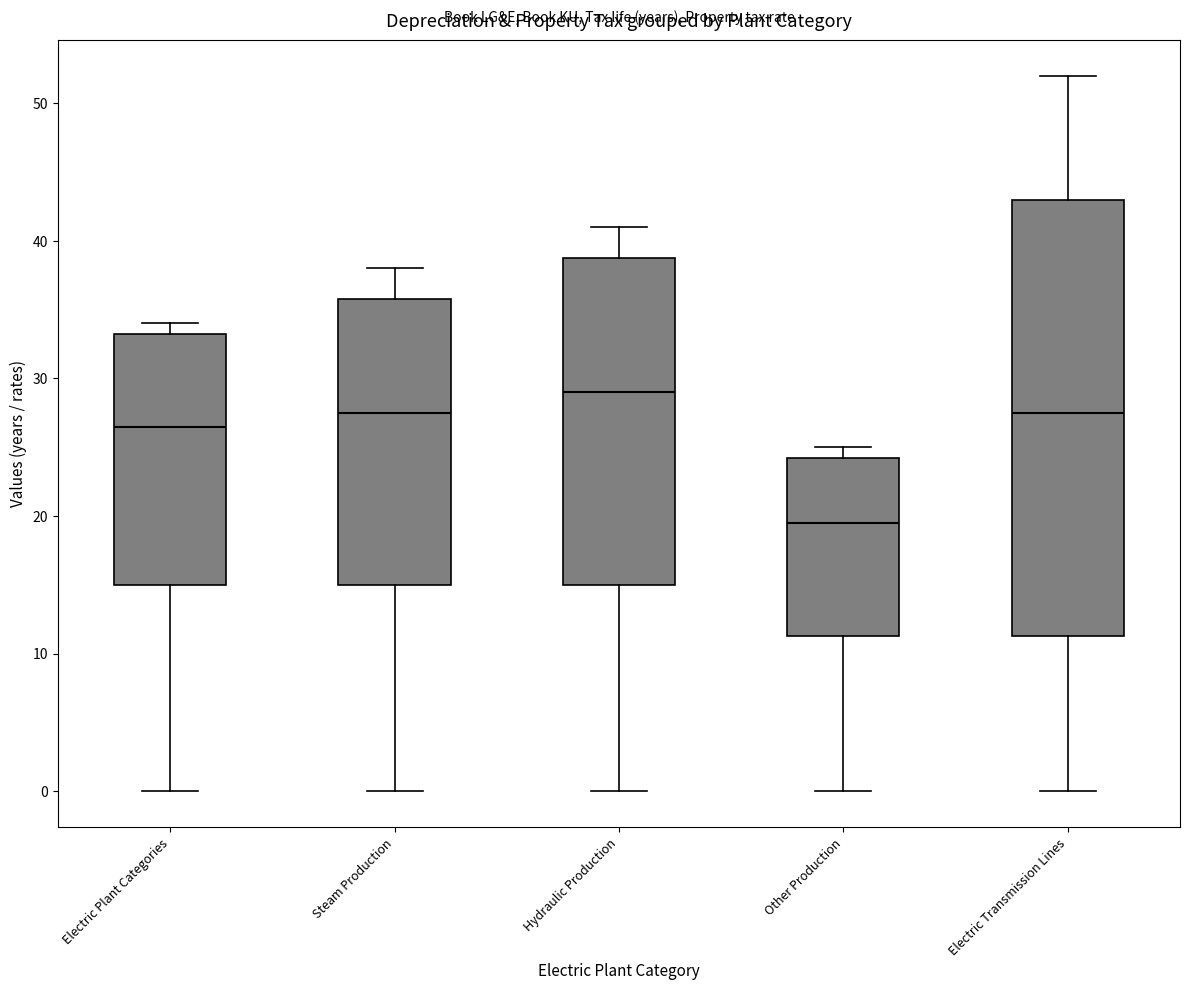

Comparing the boxes themselves (not the whiskers), which one is the tallest?

Electric Transmission Lines